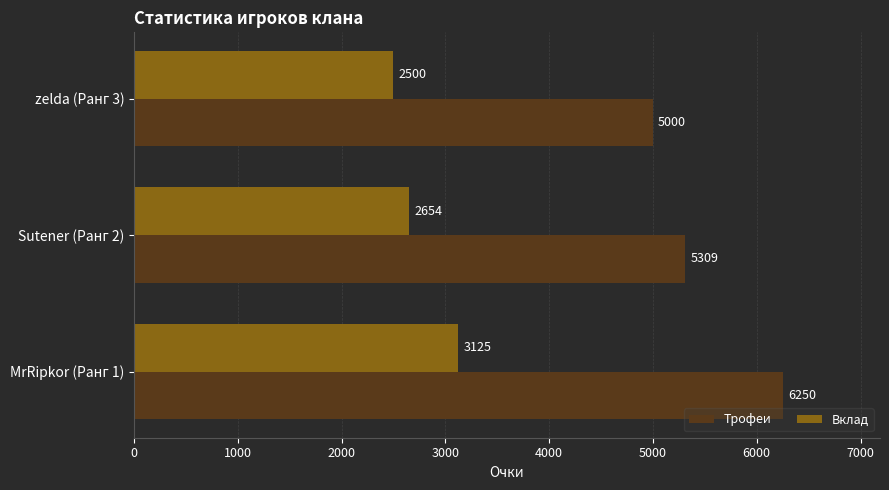

What value does the Вклад series have at Sutener (Ранг 2)?

2654